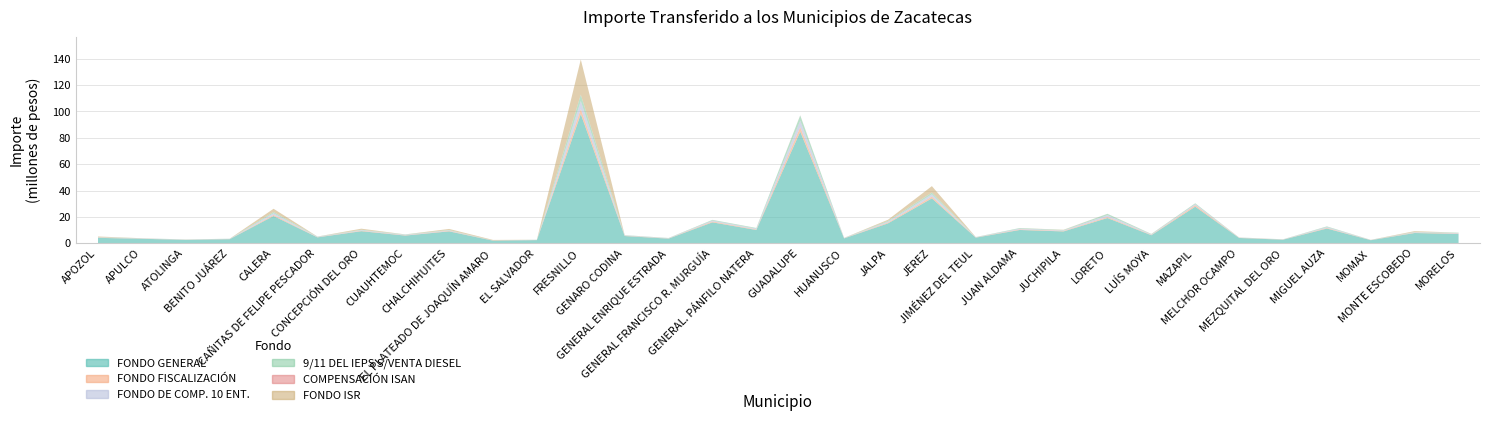

Is it true that 9/11 DEL IEPS S/VENTA DIESEL equals 173005 at HUANUSCO?

False